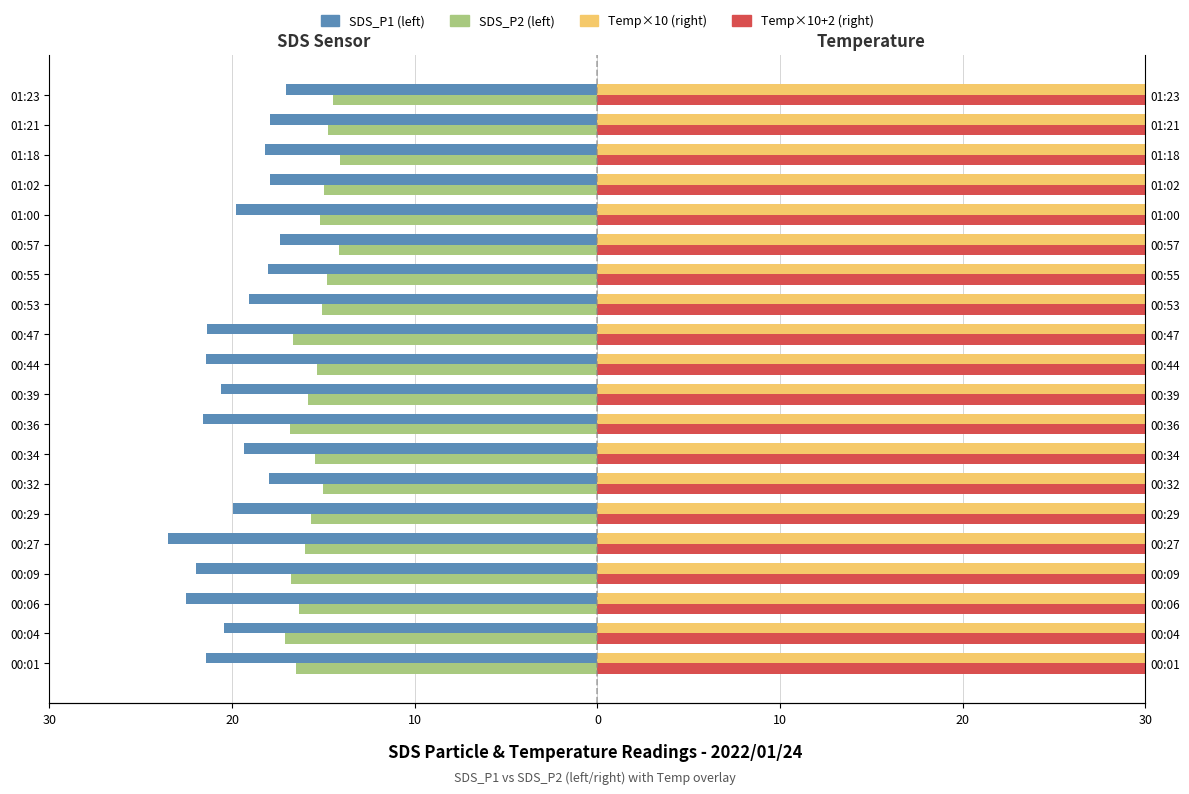

Read the SDS_P2 value at 00:34.

-15.5